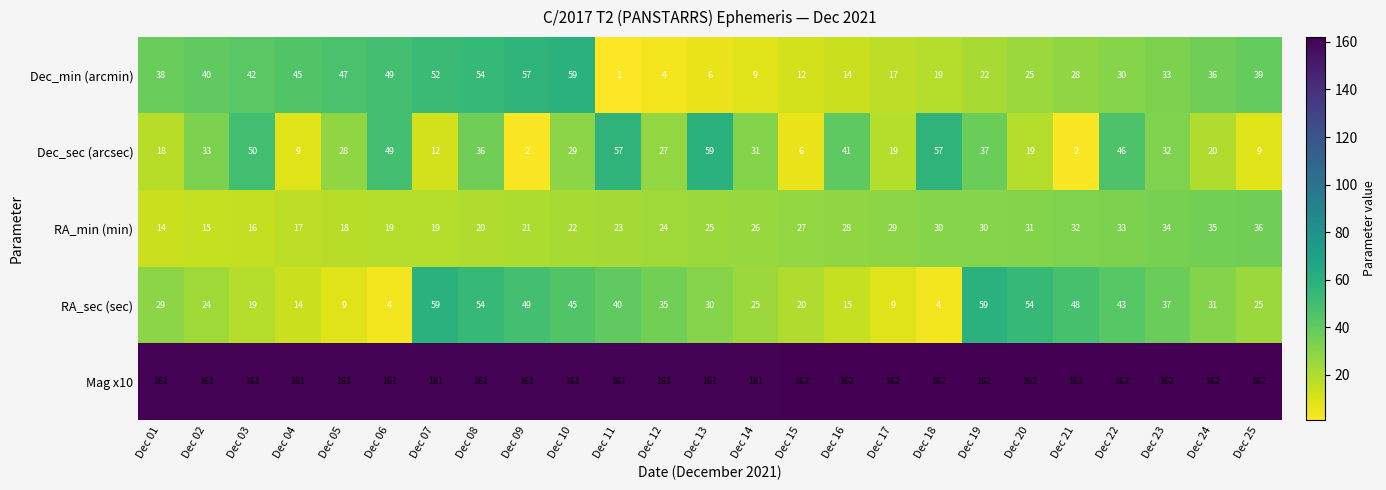

What is the difference between the RA_min (min) values at Dec 03 and Dec 18?

14